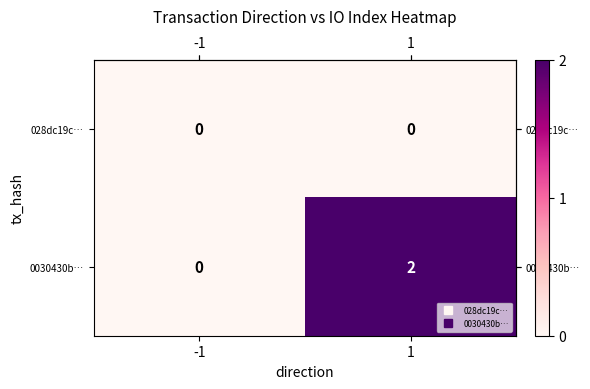

List the series in order of their peak value, highest first.

0030430b…, 028dc19c…